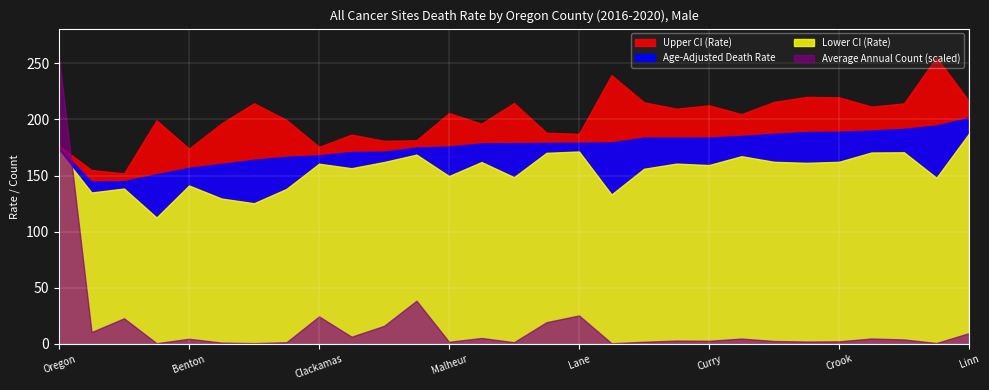

True or false: Age-Adjusted Death Rate and Upper CI (Rate) intersect in this chart.

False